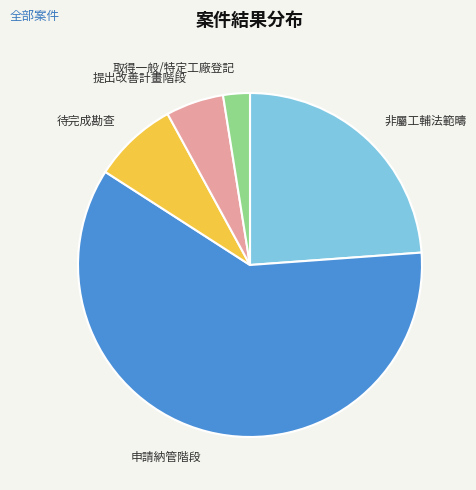

What is the ratio of the value at 提出改善計畫階段 to the value at 待完成勘查?

0.7